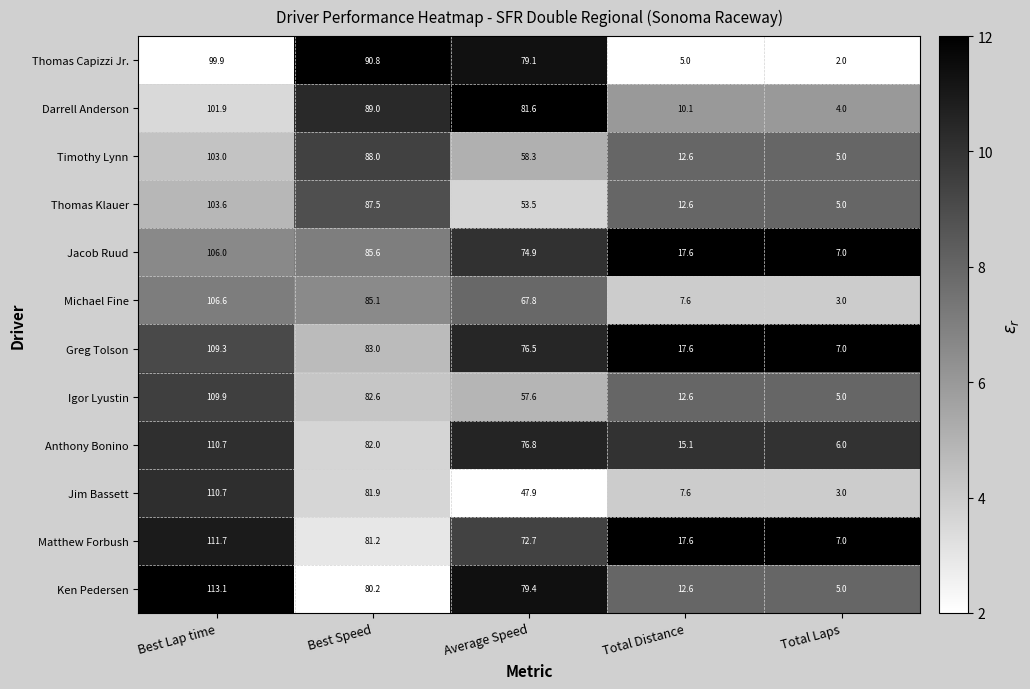

The Timothy Lynn series shows 12.6 at Total Distance. True or false?

True